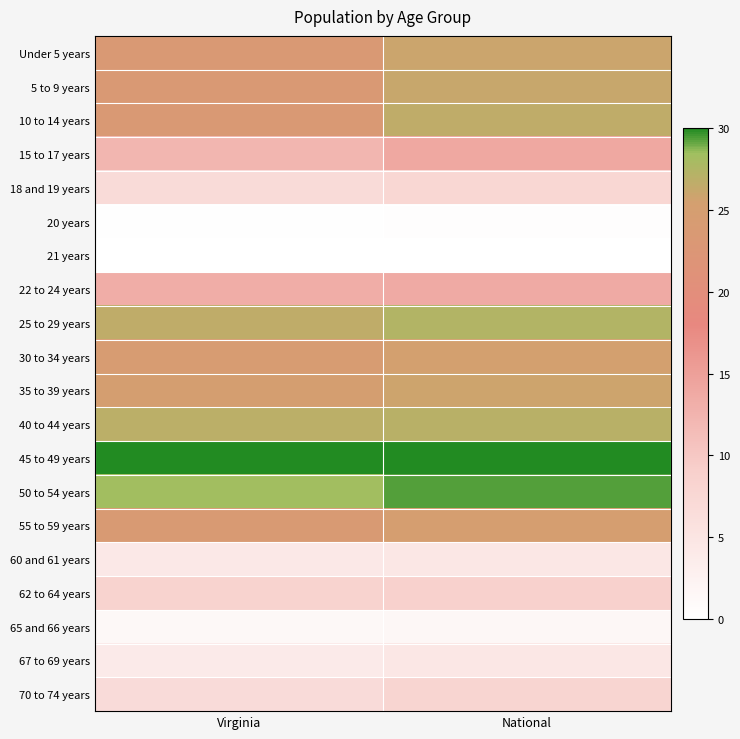

At how many categories does at least one series exceed 12?

2